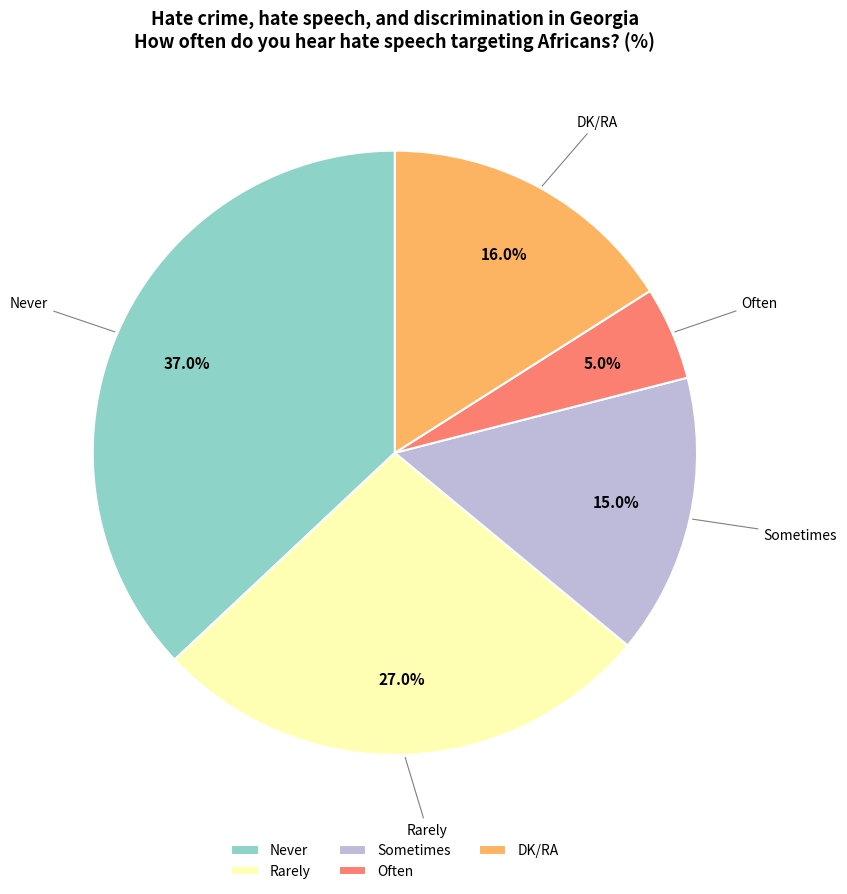

Is there any slice that represents more than half of the pie?

No